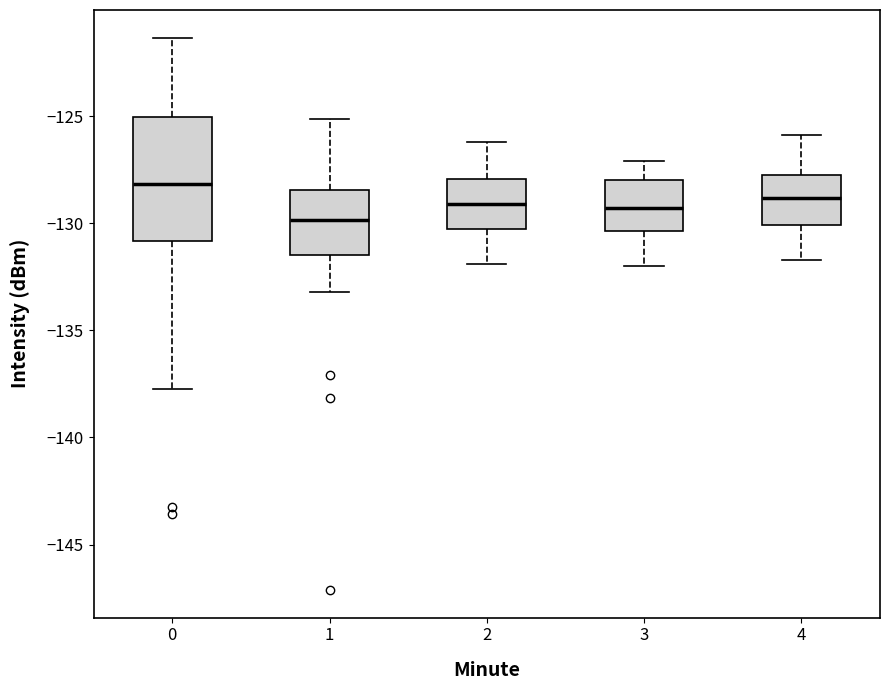

Where does the upper whisker of the box at x = 2 end on the y-axis? The values are not printed on the chart, so give them approximately, as read against the axis.

-126.0